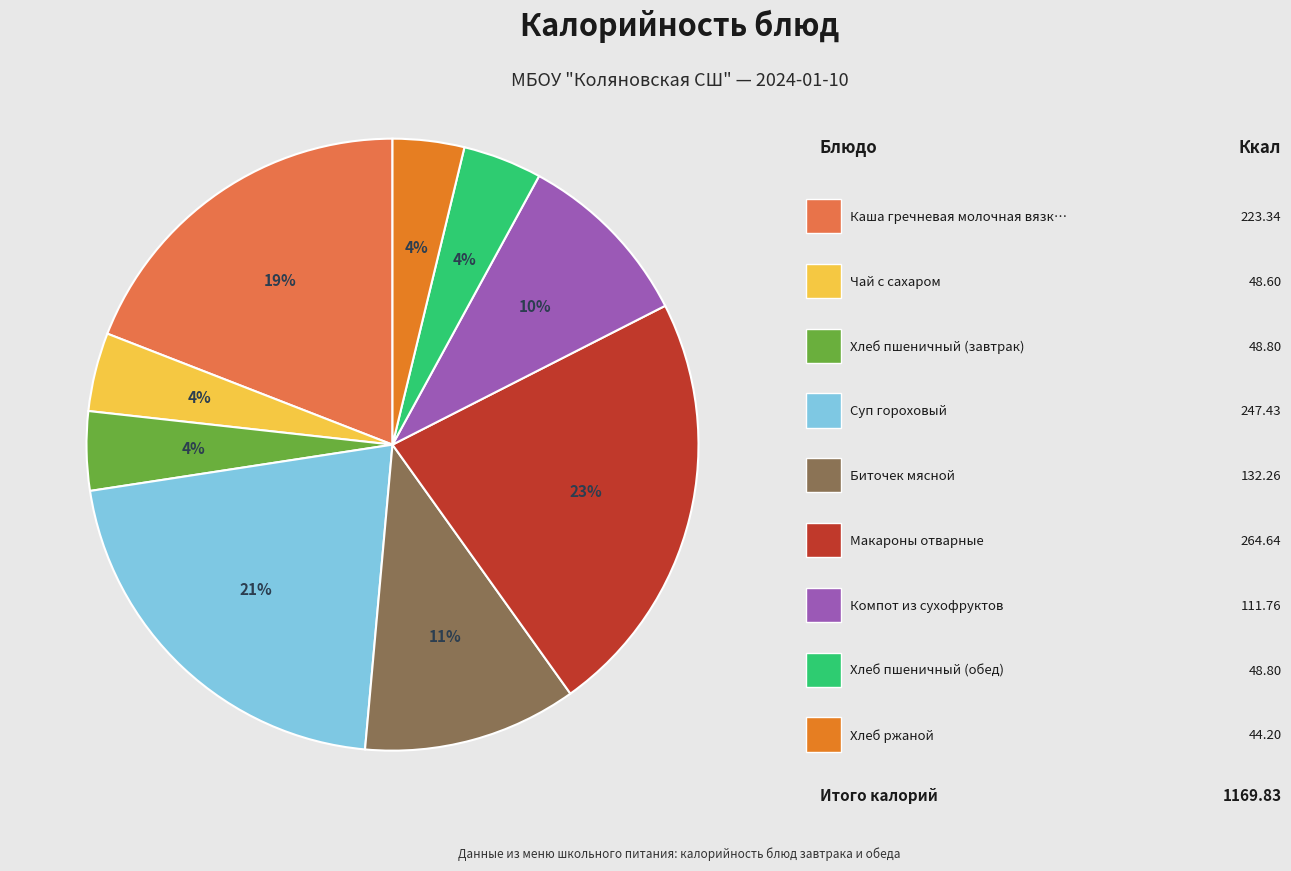

Is there any slice that represents more than half of the pie?

No